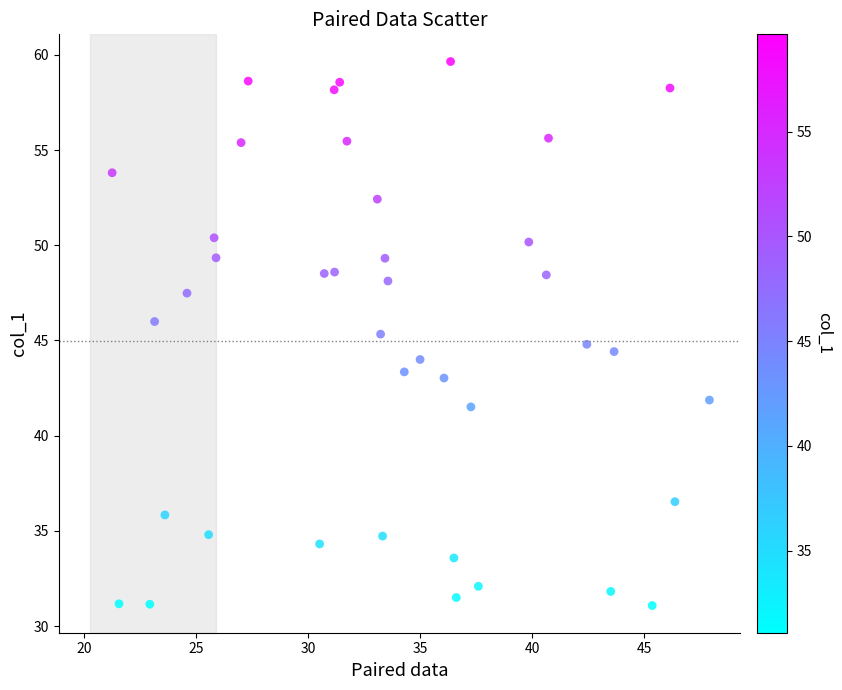

What is the range of Y values (max minus min)?

28.6